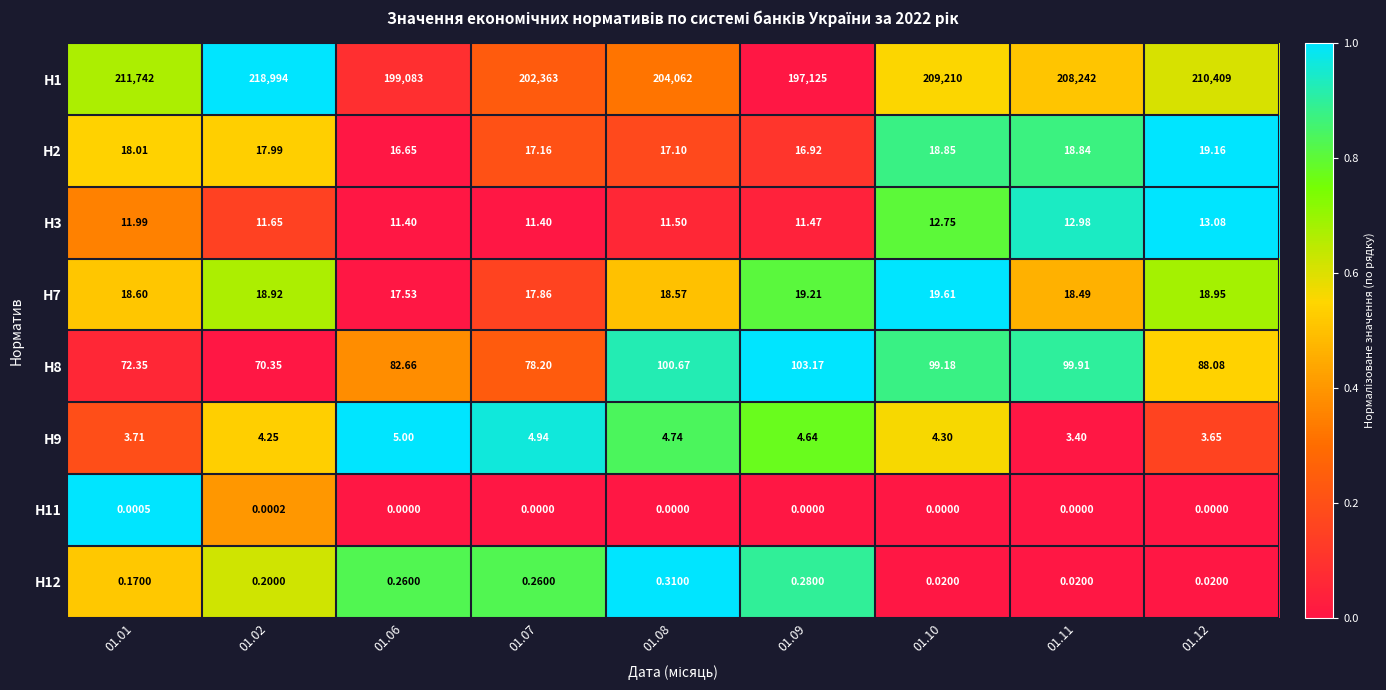

How many values in the H1 series are below 208242?

4